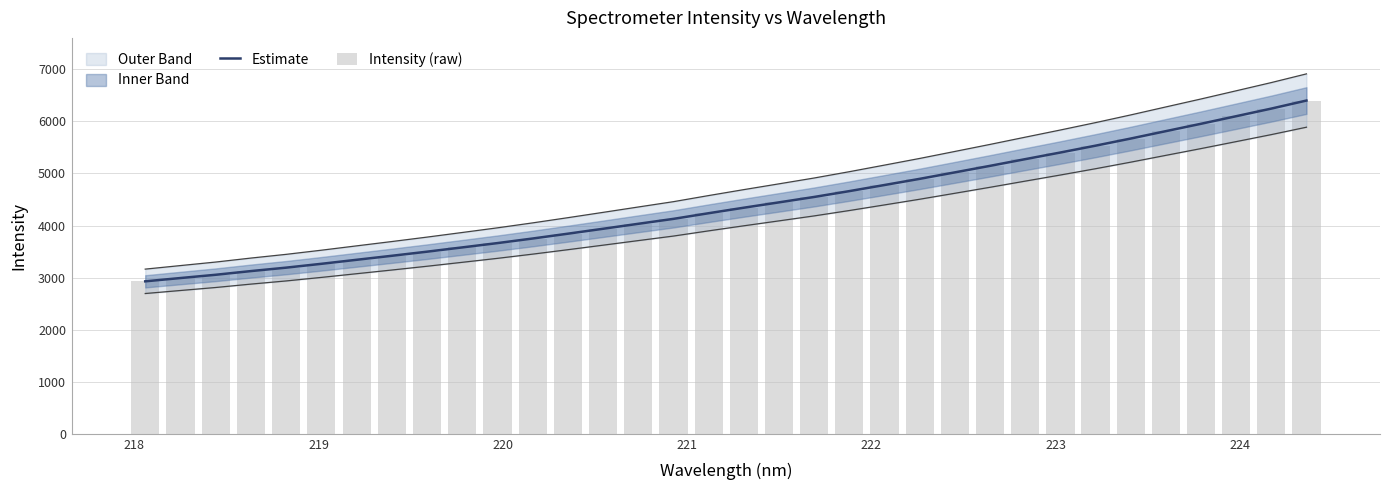

Which series has the largest total across all categories?

Estimate